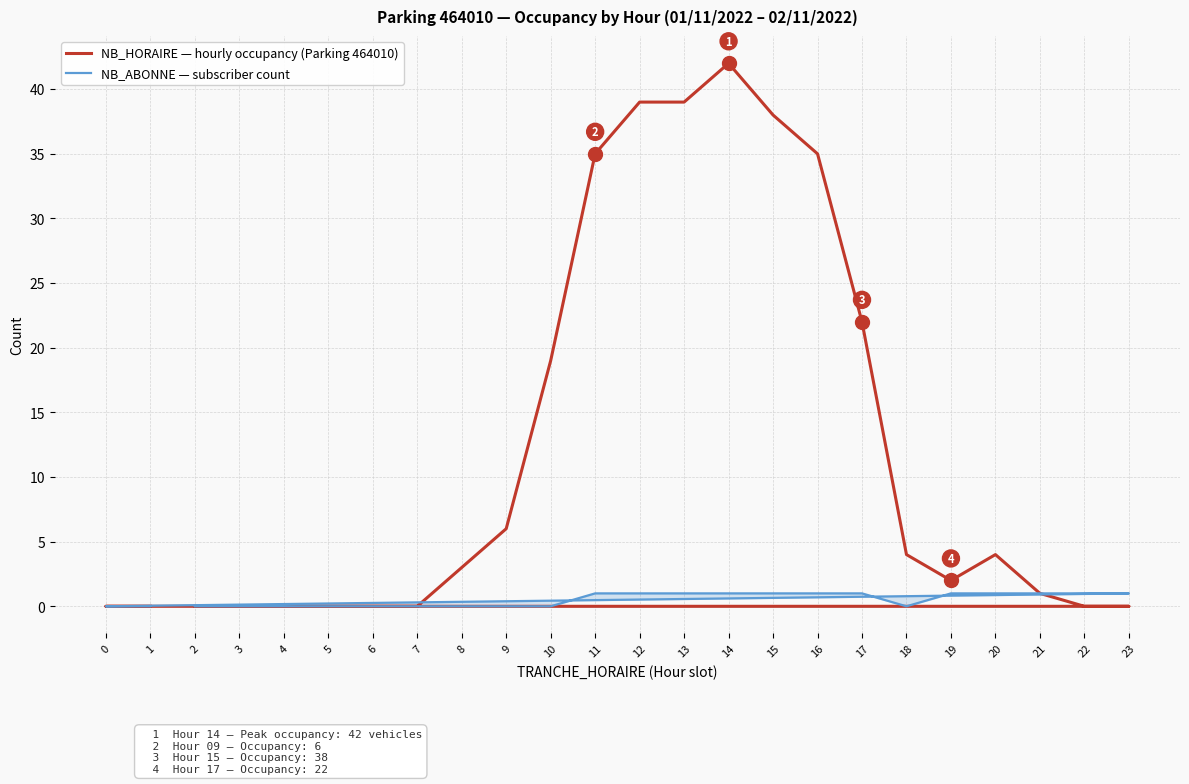

In NB_HORAIRE — hourly occupancy (Parking 464010), how many points are higher than both neighbors (excluding endpoints)?

2